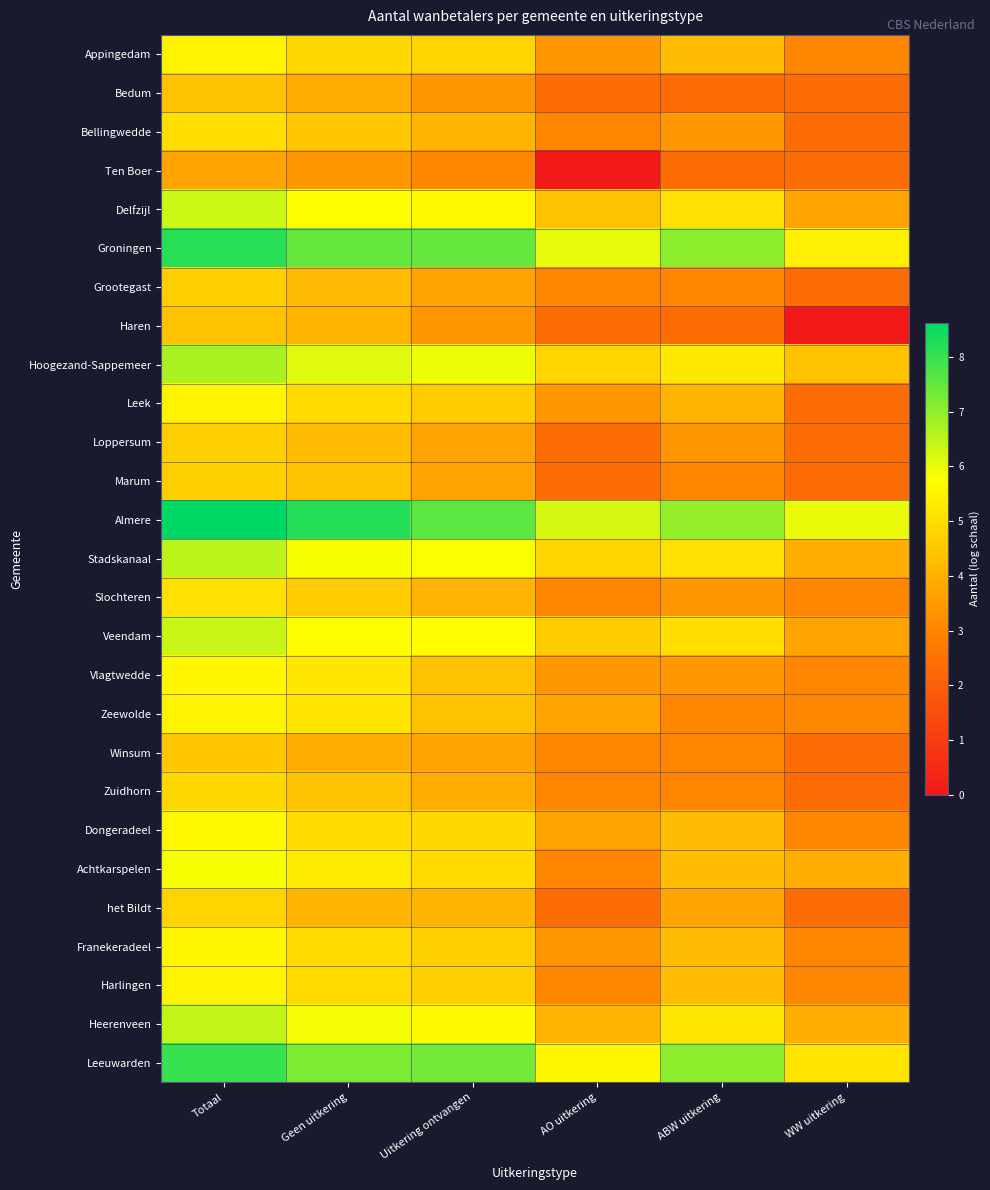

Reading left to right, what are all the values shown in this chart?

Appingedam: Totaal=5.5	Geen uitkering=4.9	Uitkering ontvangen=4.8	AO uitkering=3.4	ABW uitkering=4.3	WW uitkering=3.0
Bedum: Totaal=4.4	Geen uitkering=3.9	Uitkering ontvangen=3.4	AO uitkering=2.4	ABW uitkering=2.4	WW uitkering=2.4
Bellingwedde: Totaal=5.0	Geen uitkering=4.5	Uitkering ontvangen=4.1	AO uitkering=3.0	ABW uitkering=3.4	WW uitkering=2.4
Ten Boer: Totaal=3.7	Geen uitkering=3.4	Uitkering ontvangen=3.0	AO uitkering=0.0	ABW uitkering=2.4	WW uitkering=2.4
Delfzijl: Totaal=6.3	Geen uitkering=5.7	Uitkering ontvangen=5.6	AO uitkering=4.4	ABW uitkering=5.1	WW uitkering=3.7
Groningen: Totaal=8.2	Geen uitkering=7.5	Uitkering ontvangen=7.5	AO uitkering=6.0	ABW uitkering=7.0	WW uitkering=5.4
Grootegast: Totaal=4.7	Geen uitkering=4.3	Uitkering ontvangen=3.7	AO uitkering=3.0	ABW uitkering=3.0	WW uitkering=2.4
Haren: Totaal=4.4	Geen uitkering=4.1	Uitkering ontvangen=3.4	AO uitkering=2.4	ABW uitkering=2.4	WW uitkering=0.0
Hoogezand-Sappemeer: Totaal=6.7	Geen uitkering=6.1	Uitkering ontvangen=5.9	AO uitkering=4.8	ABW uitkering=5.3	WW uitkering=4.4
Leek: Totaal=5.5	Geen uitkering=4.9	Uitkering ontvangen=4.6	AO uitkering=3.4	ABW uitkering=4.1	WW uitkering=2.4
Loppersum: Totaal=4.7	Geen uitkering=4.3	Uitkering ontvangen=3.7	AO uitkering=2.4	ABW uitkering=3.4	WW uitkering=2.4
Marum: Totaal=4.7	Geen uitkering=4.4	Uitkering ontvangen=3.7	AO uitkering=2.4	ABW uitkering=3.0	WW uitkering=2.4
Almere: Totaal=8.6	Geen uitkering=8.2	Uitkering ontvangen=7.6	AO uitkering=6.2	ABW uitkering=7.0	WW uitkering=6.0
Stadskanaal: Totaal=6.5	Geen uitkering=5.8	Uitkering ontvangen=5.8	AO uitkering=4.8	ABW uitkering=5.1	WW uitkering=3.9
Slochteren: Totaal=5.1	Geen uitkering=4.6	Uitkering ontvangen=4.1	AO uitkering=3.0	ABW uitkering=3.4	WW uitkering=3.0
Veendam: Totaal=6.4	Geen uitkering=5.7	Uitkering ontvangen=5.7	AO uitkering=4.6	ABW uitkering=5.0	WW uitkering=3.7
Vlagtwedde: Totaal=5.6	Geen uitkering=5.2	Uitkering ontvangen=4.4	AO uitkering=3.4	ABW uitkering=3.4	WW uitkering=3.0
Zeewolde: Totaal=5.5	Geen uitkering=5.1	Uitkering ontvangen=4.4	AO uitkering=3.7	ABW uitkering=3.0	WW uitkering=3.0
Winsum: Totaal=4.5	Geen uitkering=3.9	Uitkering ontvangen=3.7	AO uitkering=3.0	ABW uitkering=3.0	WW uitkering=2.4
Zuidhorn: Totaal=4.9	Geen uitkering=4.4	Uitkering ontvangen=3.9	AO uitkering=3.0	ABW uitkering=3.0	WW uitkering=2.4
Dongeradeel: Totaal=5.6	Geen uitkering=4.9	Uitkering ontvangen=4.9	AO uitkering=3.7	ABW uitkering=4.3	WW uitkering=3.0
Achtkarspelen: Totaal=5.8	Geen uitkering=5.3	Uitkering ontvangen=4.9	AO uitkering=3.0	ABW uitkering=4.3	WW uitkering=3.9
het Bildt: Totaal=4.8	Geen uitkering=4.1	Uitkering ontvangen=4.1	AO uitkering=2.4	ABW uitkering=3.7	WW uitkering=2.4
Franekeradeel: Totaal=5.6	Geen uitkering=4.9	Uitkering ontvangen=4.7	AO uitkering=3.4	ABW uitkering=4.3	WW uitkering=3.0
Harlingen: Totaal=5.5	Geen uitkering=4.9	Uitkering ontvangen=4.7	AO uitkering=3.0	ABW uitkering=4.3	WW uitkering=3.0
Heerenveen: Totaal=6.4	Geen uitkering=5.9	Uitkering ontvangen=5.6	AO uitkering=4.1	ABW uitkering=5.2	WW uitkering=3.9
Leeuwarden: Totaal=8.0	Geen uitkering=7.2	Uitkering ontvangen=7.4	AO uitkering=5.6	ABW uitkering=7.0	WW uitkering=5.1